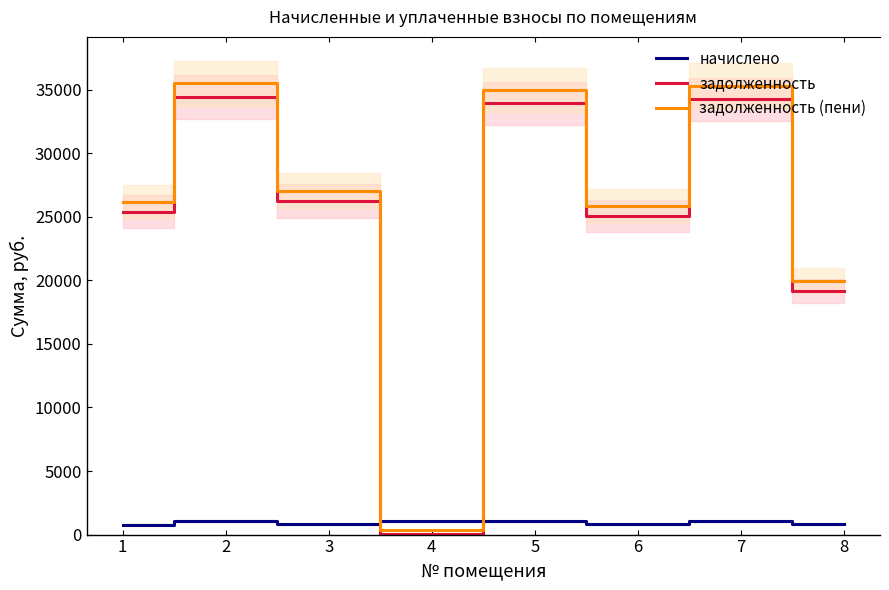

Reading left to right, list all the values displayed in this chart.

начислено: 1=784.9	2=1059.8	3=810.8	4=1033.9	5=1047.8	6=826.7	7=1053.8	8=820.7
задолженность: 1=25402.0	2=34441.2	3=26241.8	4=22.9	5=33914.3	6=25026.3	7=34230.4	8=19148.2
задолженность (пени): 1=26186.8	2=35501.0	3=27052.6	4=363.9	5=34962.1	6=25853.0	7=35284.2	8=19968.9